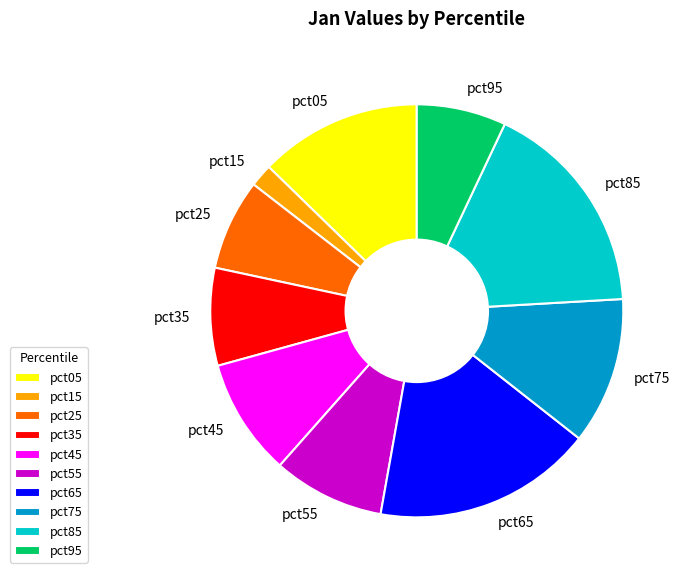

Is there any slice that represents more than half of the pie?

No